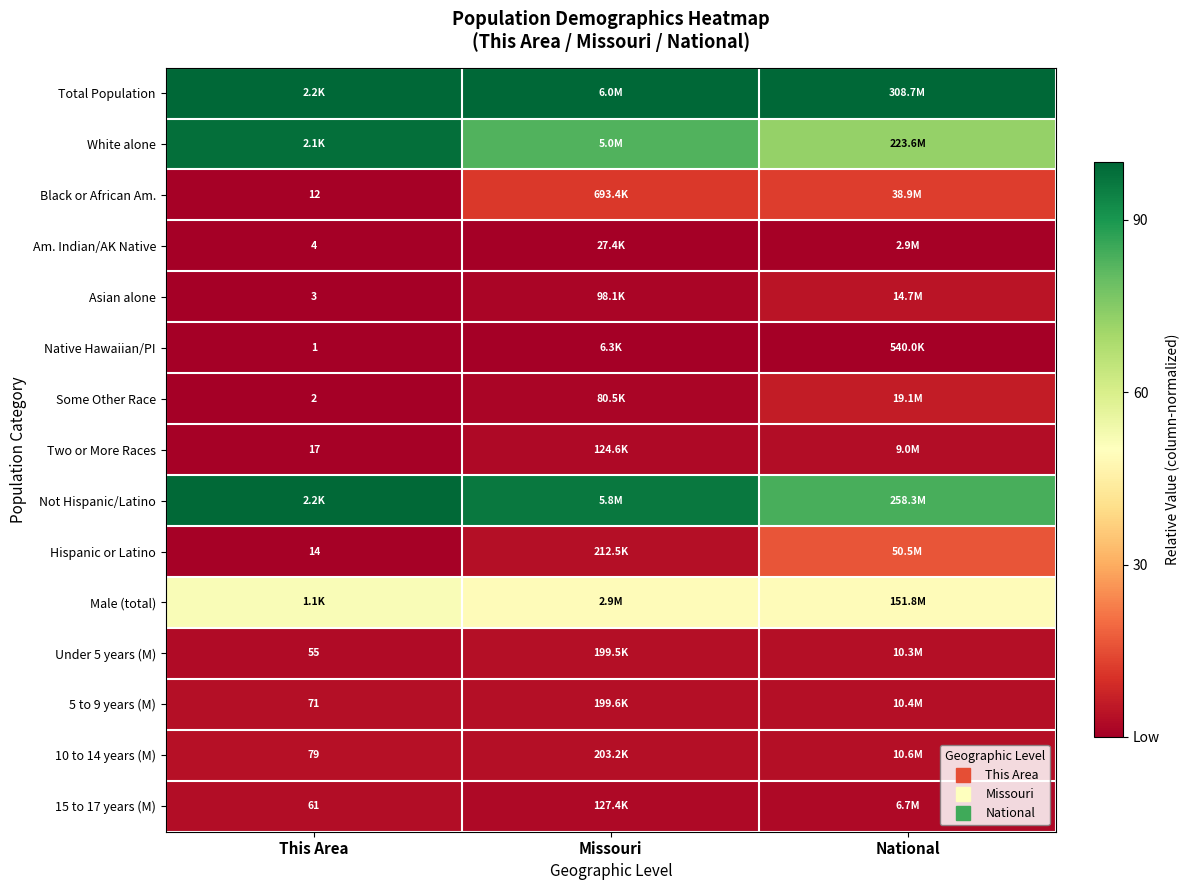

At how many categories does at least one series exceed 0?

3